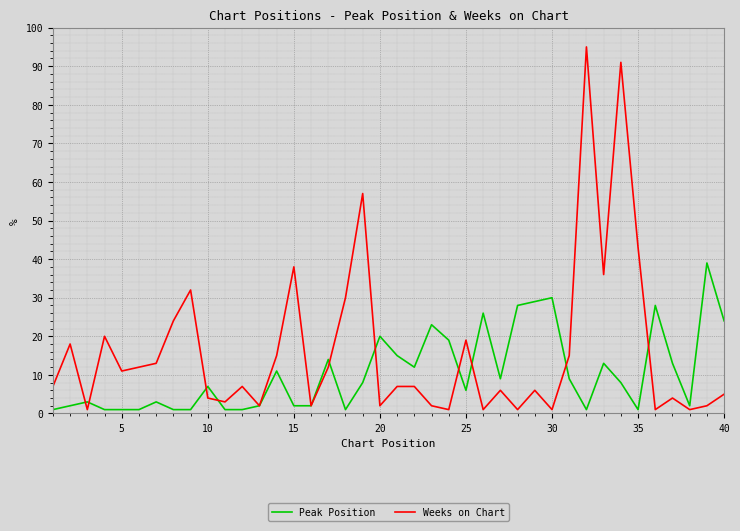

Which series has the largest total across all categories?

Weeks on Chart